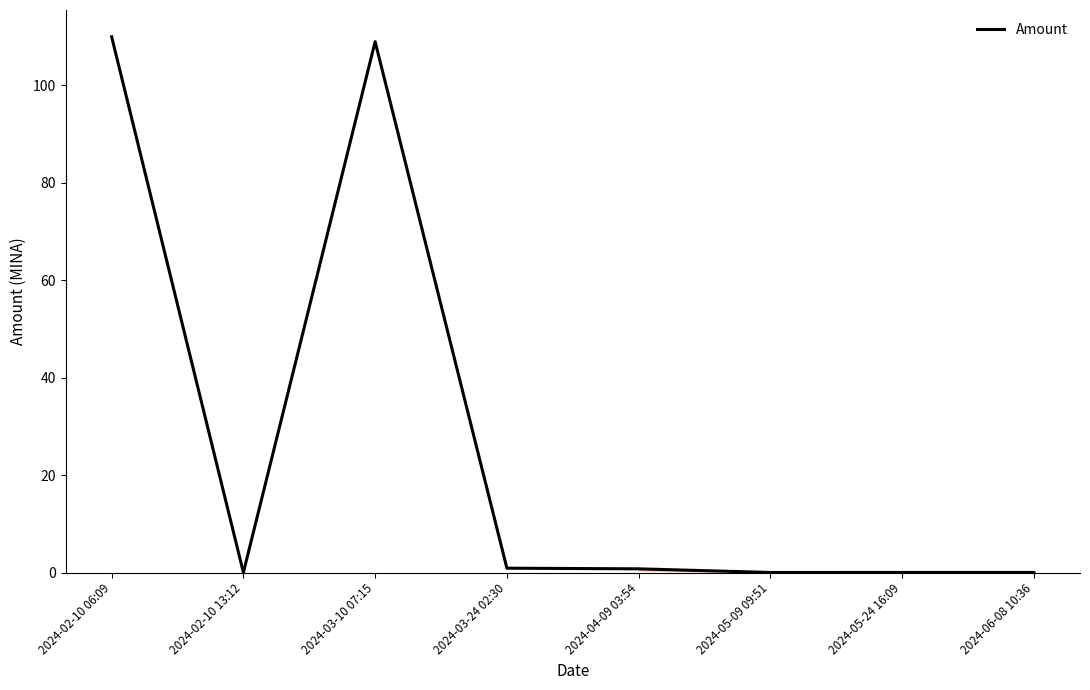

How many distinct data groups are displayed?

1